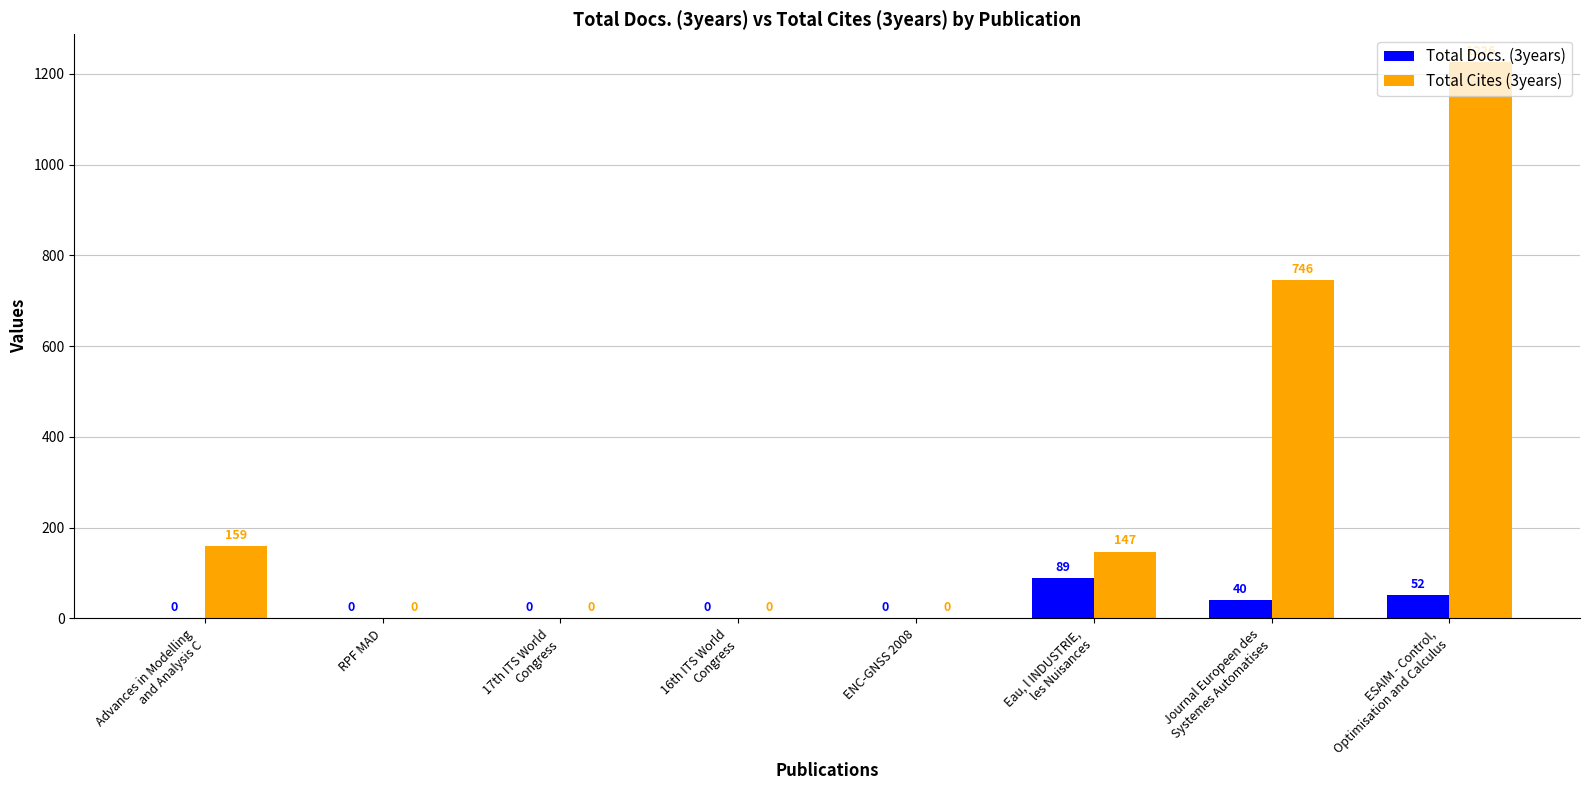

Is it true that Total Docs. (3years) equals 0 at RPF MAD?

True